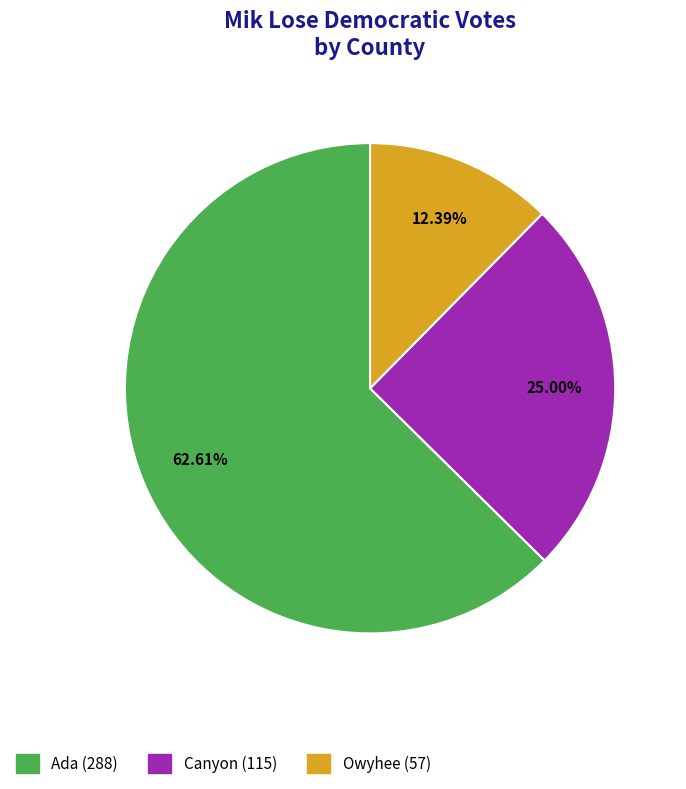

To the nearest percent, what is the difference between the largest and smallest slice percentages?

50%